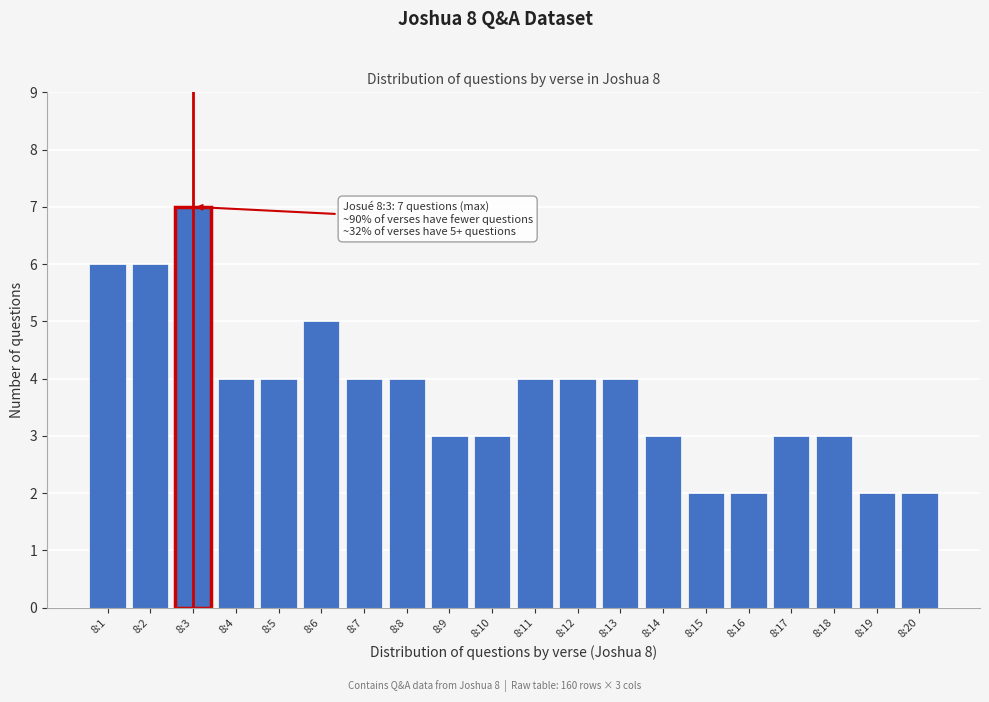

Reading left to right, extract all data points from this chart.

8:1=6	8:2=6	8:3=7	8:4=4	8:5=4	8:6=5	8:7=4	8:8=4	8:9=3	8:10=3	8:11=4	8:12=4	8:13=4	8:14=3	8:15=2	8:16=2	8:17=3	8:18=3	8:19=2	8:20=2